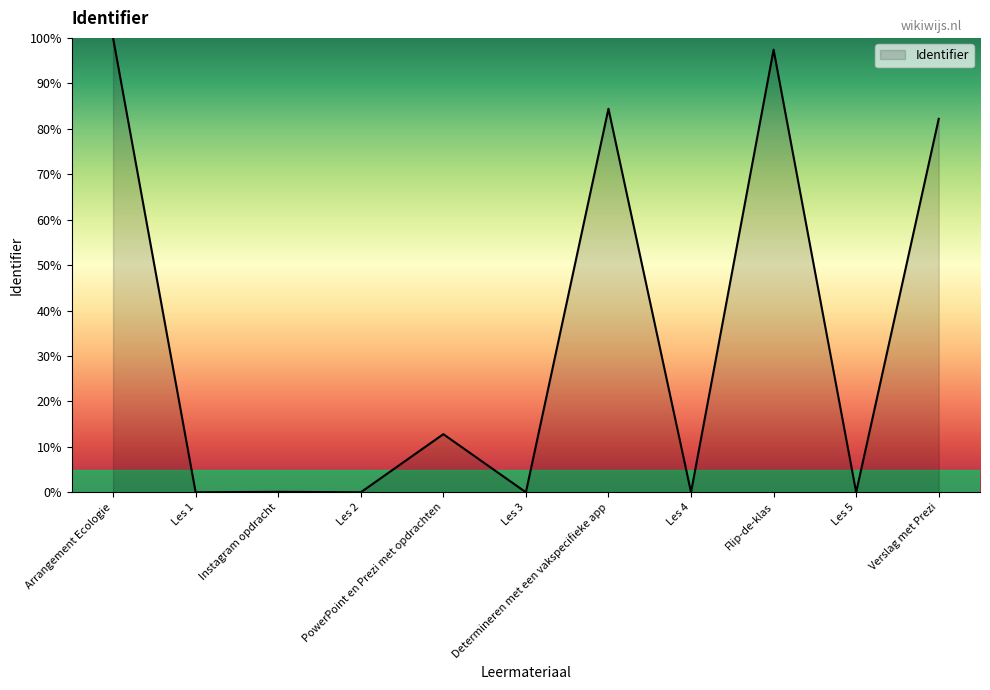

What is the sum of all values?

376.9